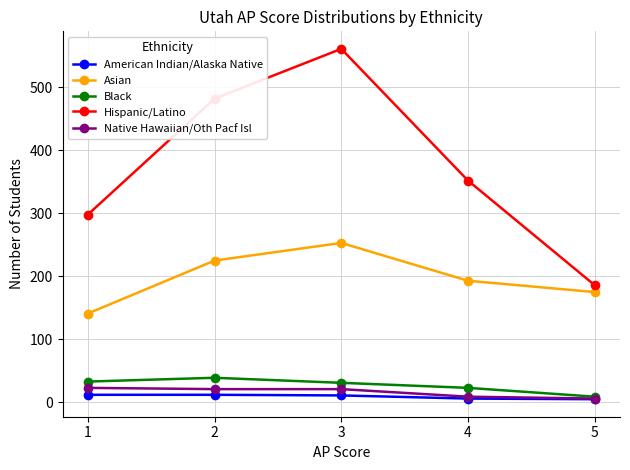

How many data points does each series have?

5